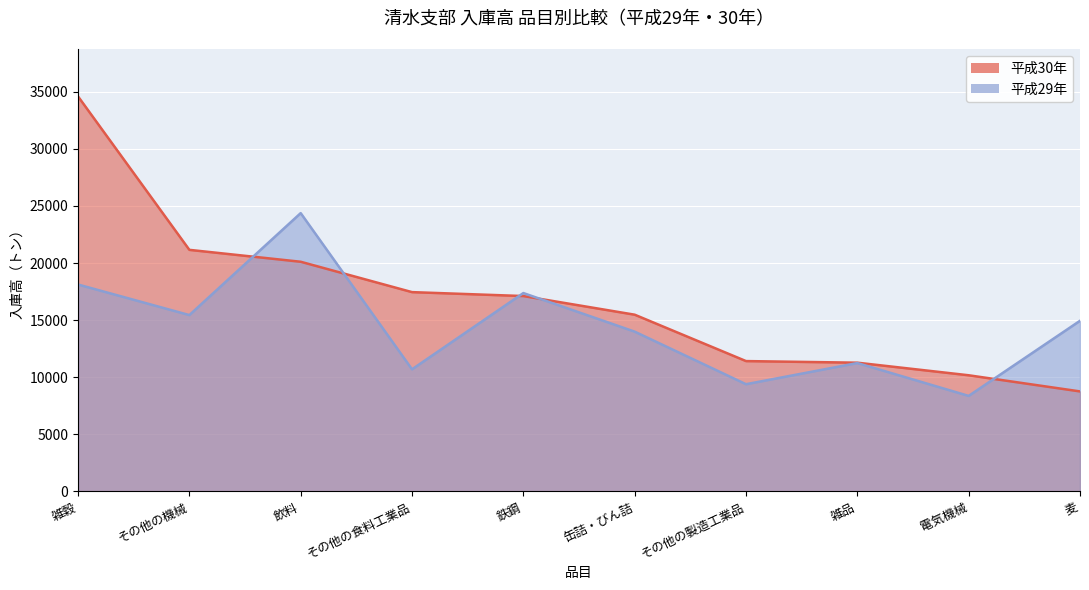

Rank the series by their maximum value, from lowest to highest.

平成29年, 平成30年